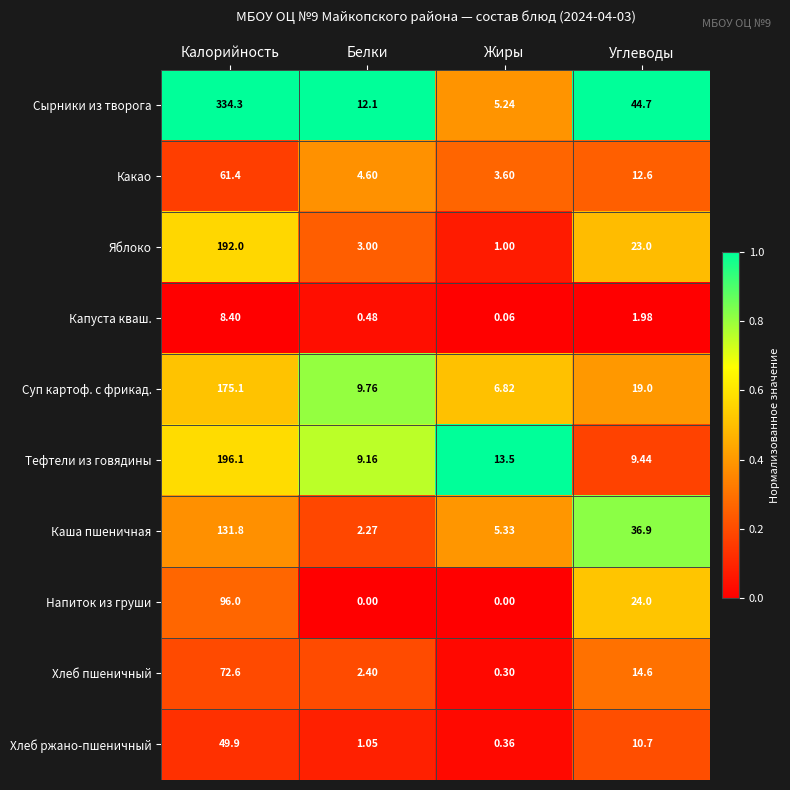

At which label does Хлеб пшеничный reach its peak?

Калорийность